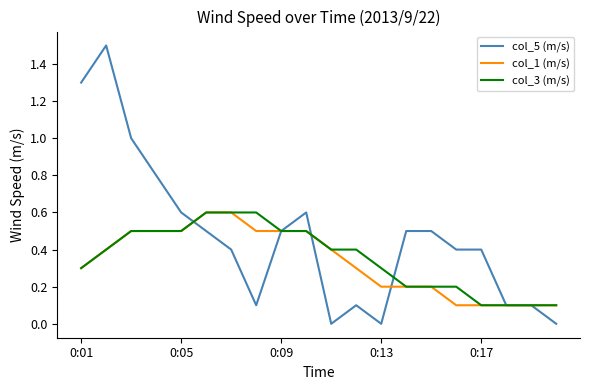

Which series has the largest total across all categories?

col_5 (m/s)